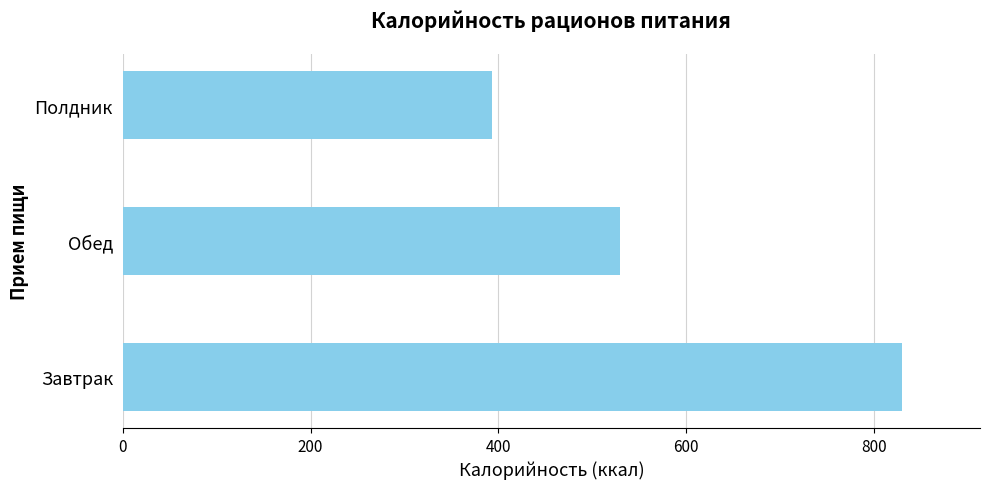

What is the difference between the maximum and minimum values?

436.7